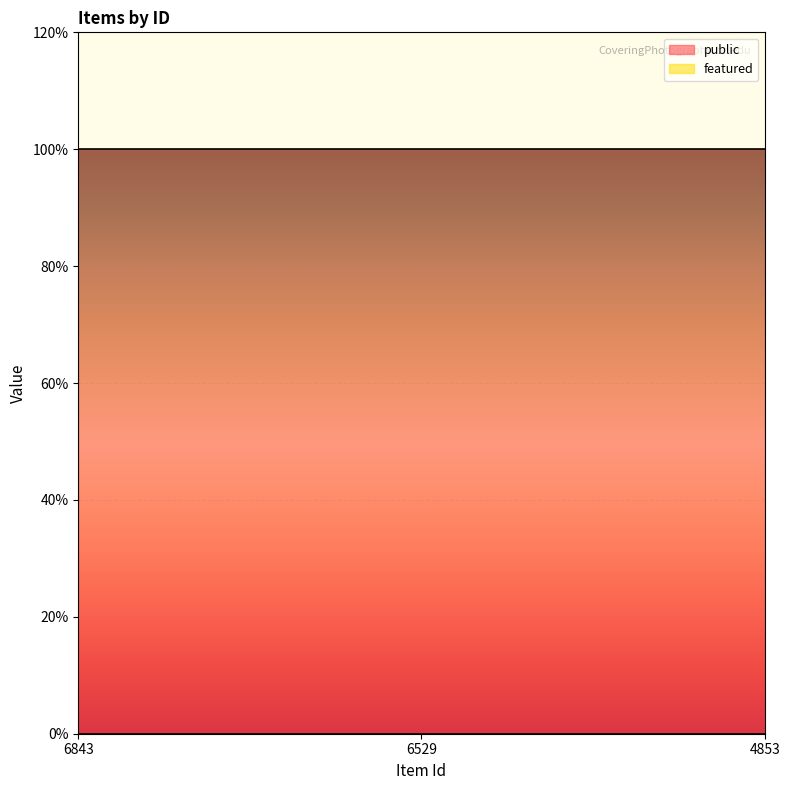

What is the minimum value for public?

1